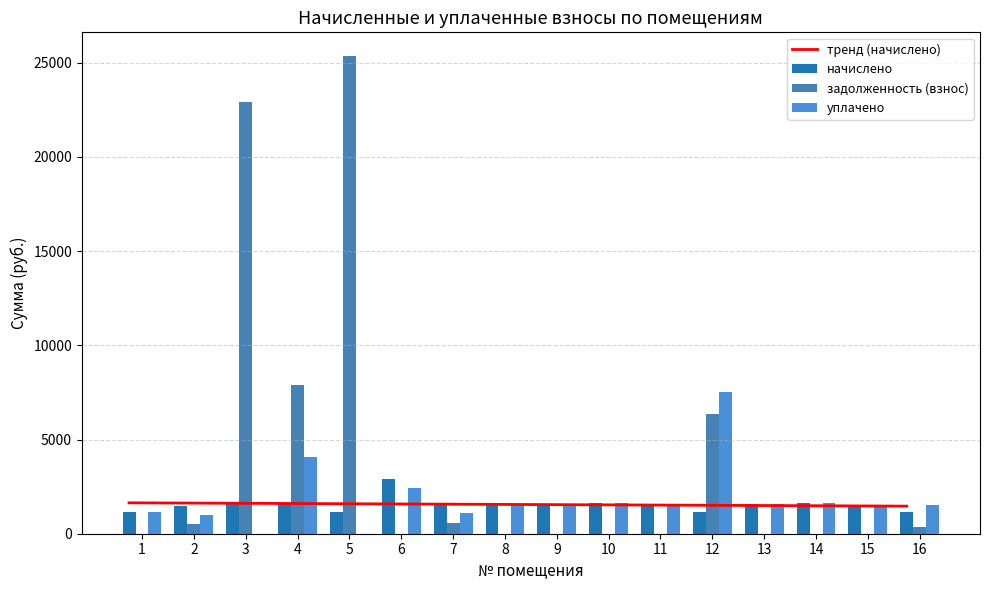

What is the value of the начислено bar at the 2nd from the left?

1495.7